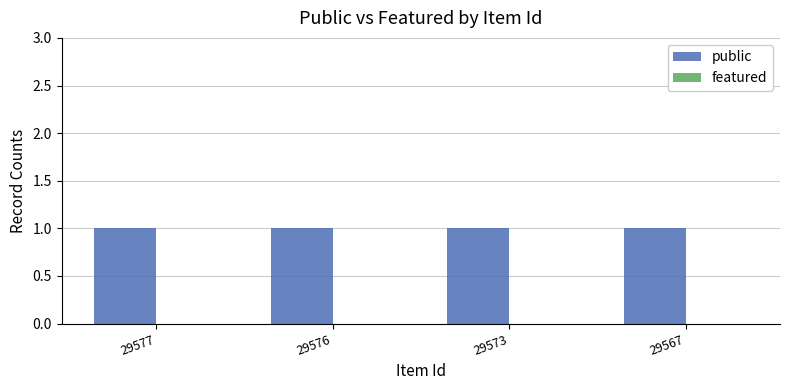

Rank the series by their maximum value, from highest to lowest.

public, featured